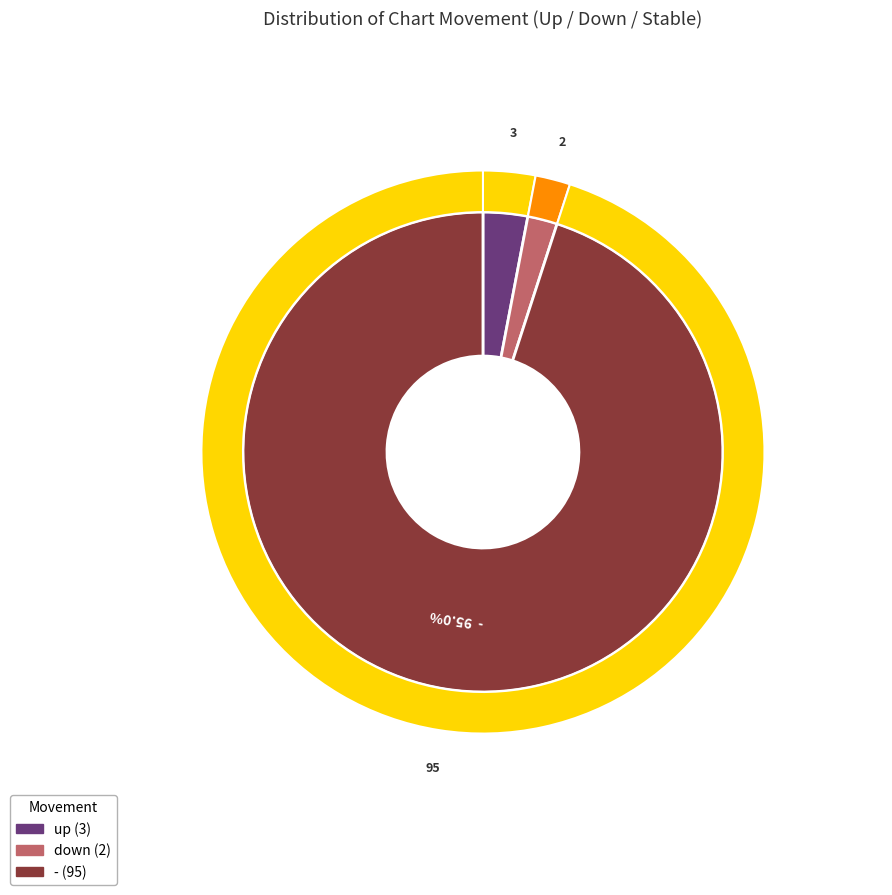

Approximately how many times larger is the value at - compared to down?

47.5